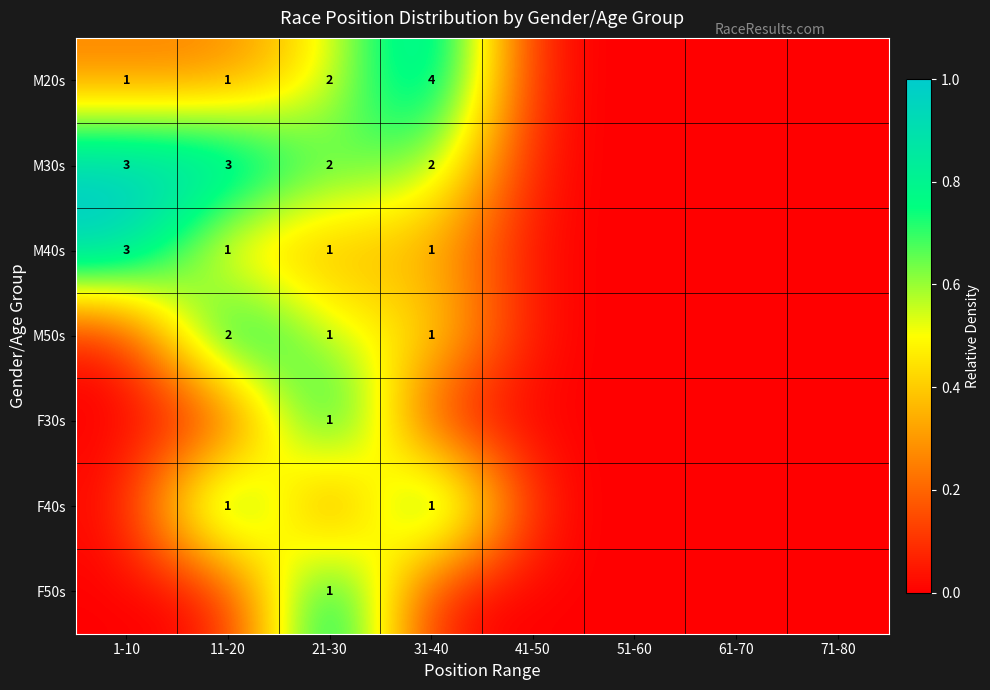

Is the value of M20s at 31-40 greater than the value of M40s at 21-30?

Yes